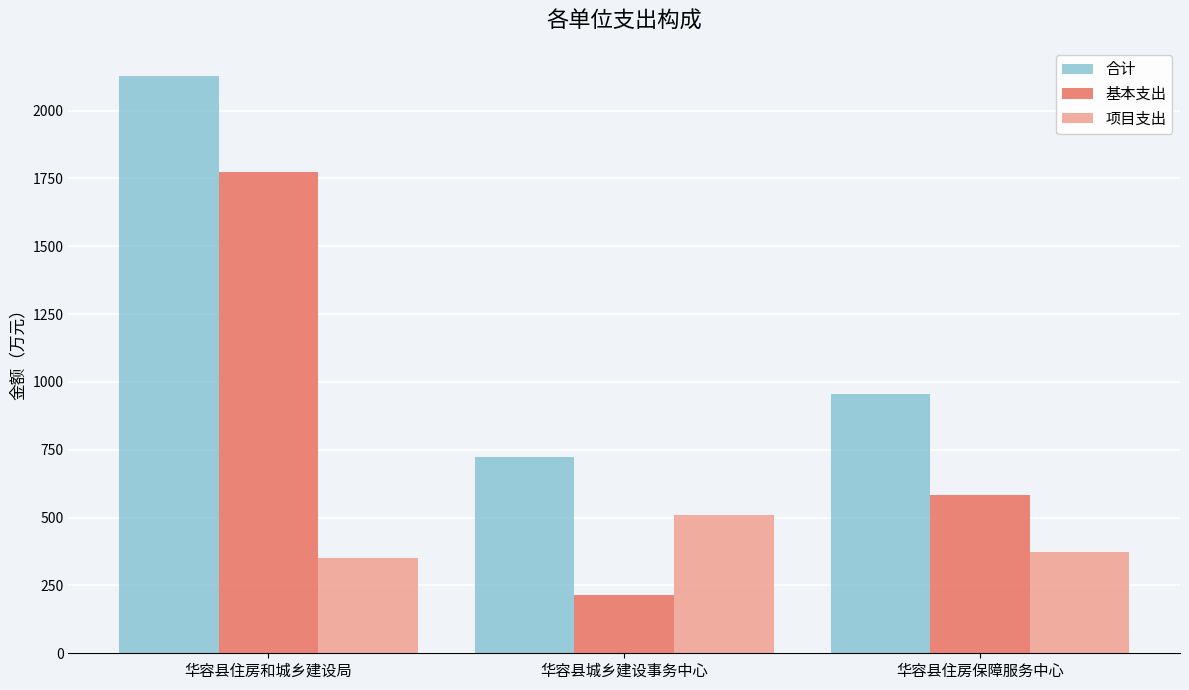

What is the label of the 2nd bar from the left?

华容县城乡建设事务中心